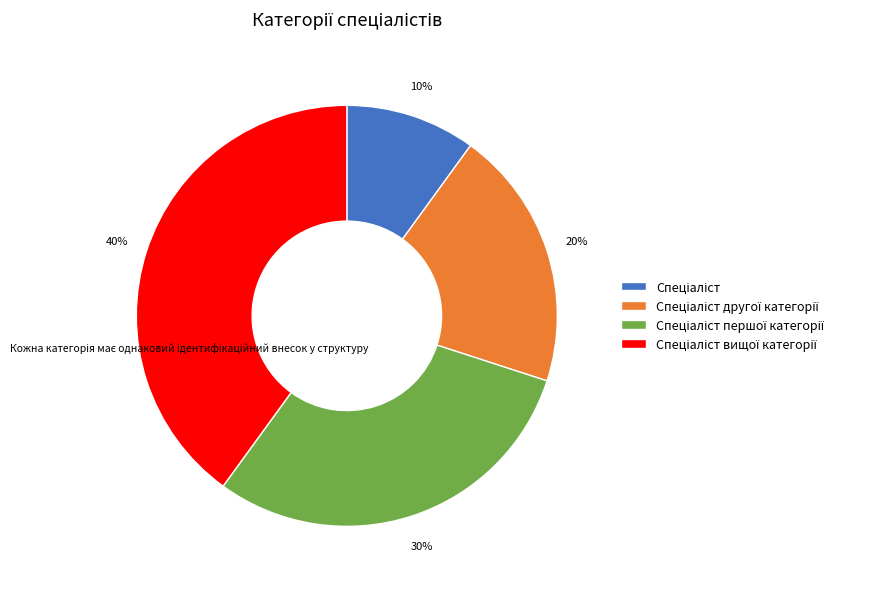

How many segments does this pie chart have?

4